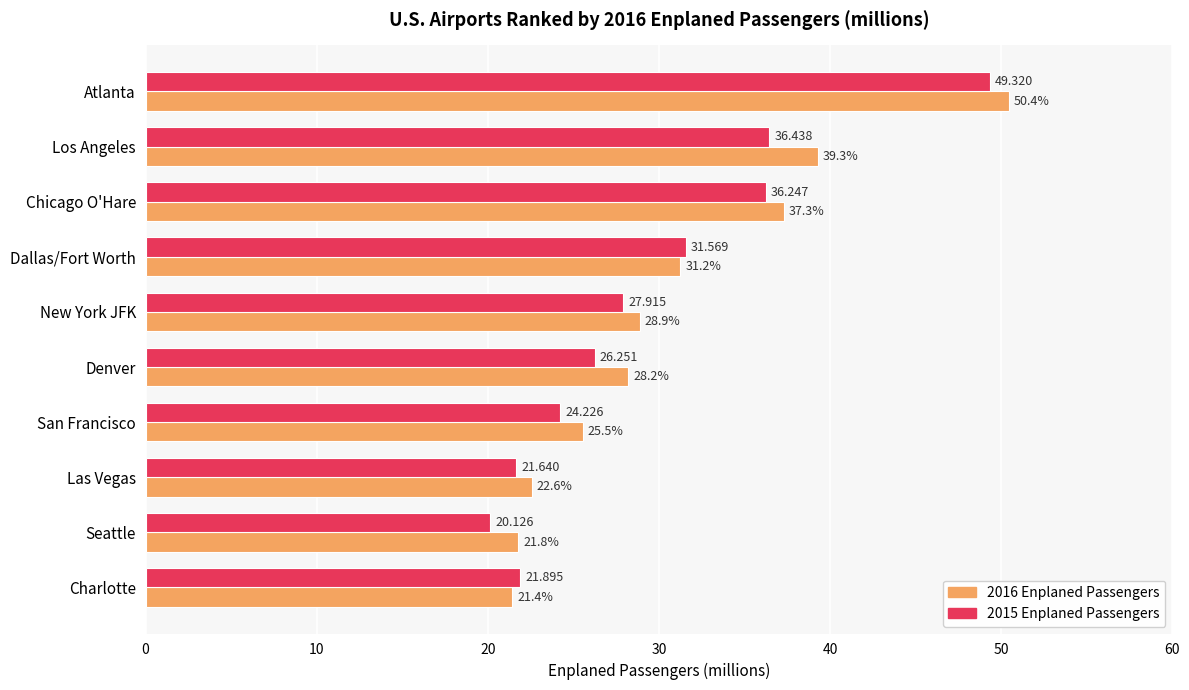

Rank the series by their maximum value, from lowest to highest.

2015 Enplaned Passengers, 2016 Enplaned Passengers